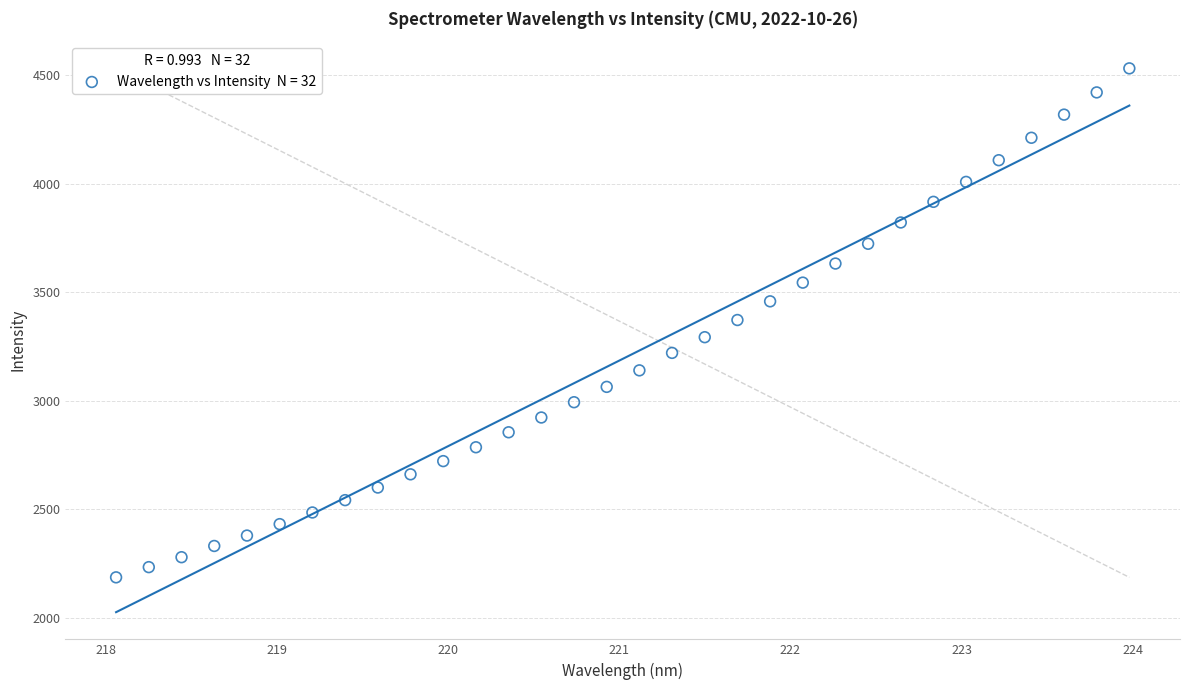

What is the range of X values (max minus min)?

5.9